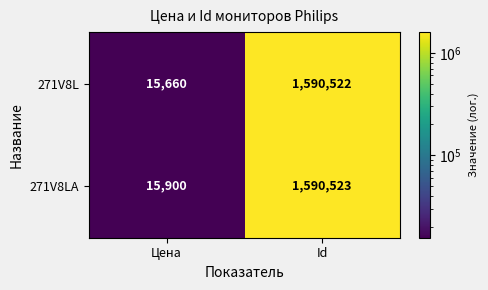

Between Цена and Id, which series saw the biggest shift?

271V8L